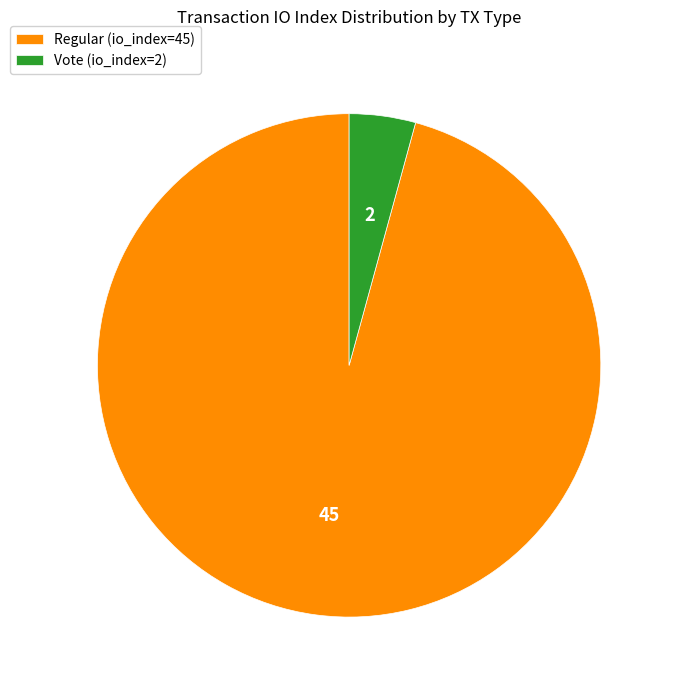

Which slice represents more than half of the pie?

Regular (io_index=45)